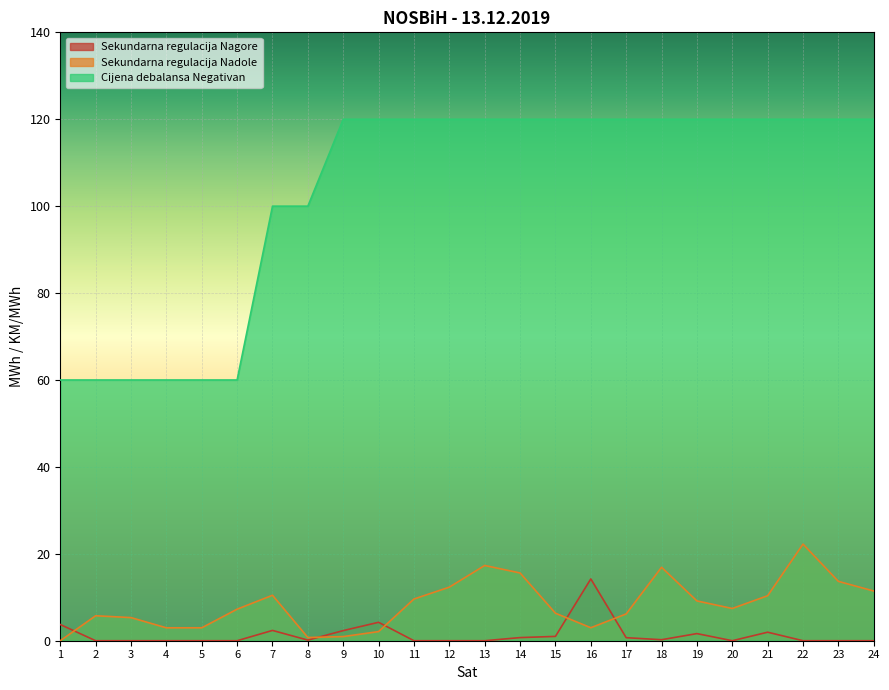

What is the value of the Sekundarna regulacija Nadole point at the 6th from the left?

7.3